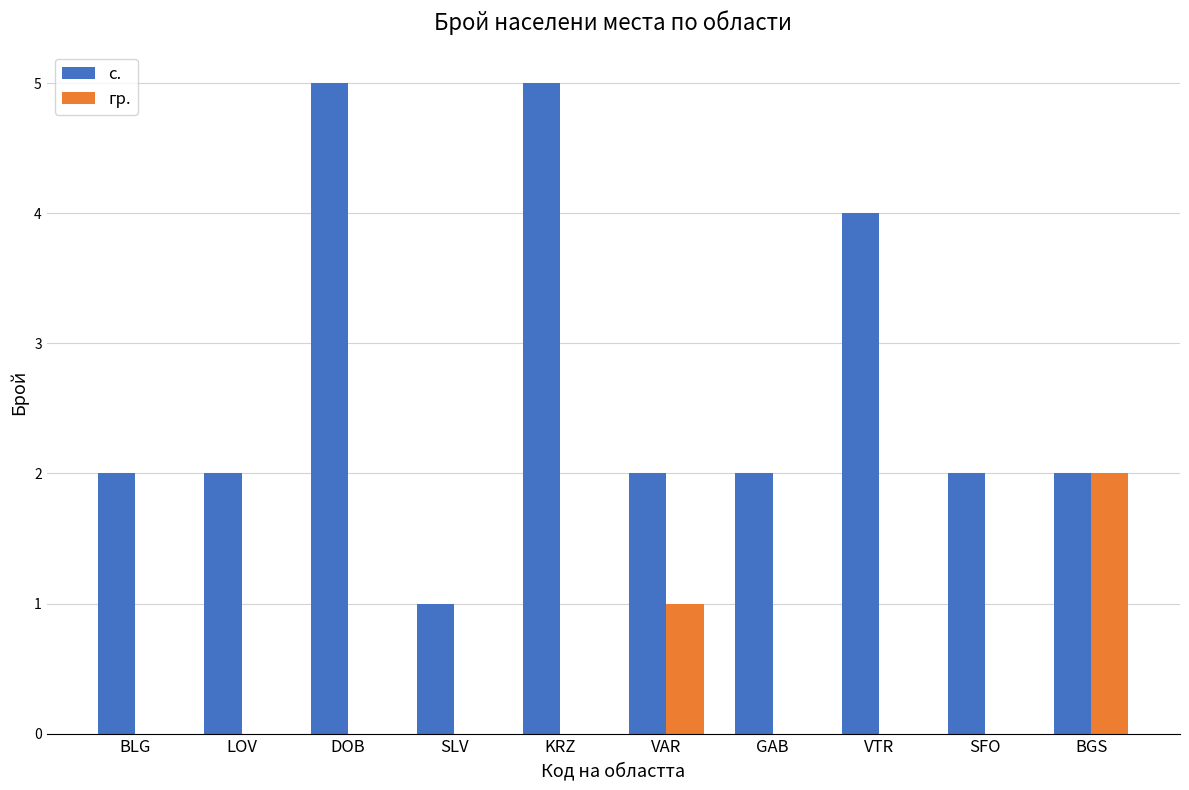

Reading left to right, what are all the values shown in this chart?

с.: BLG=2	LOV=2	DOB=5	SLV=1	KRZ=5	VAR=2	GAB=2	VTR=4	SFO=2	BGS=2
гр.: BLG=0	LOV=0	DOB=0	SLV=0	KRZ=0	VAR=1	GAB=0	VTR=0	SFO=0	BGS=2